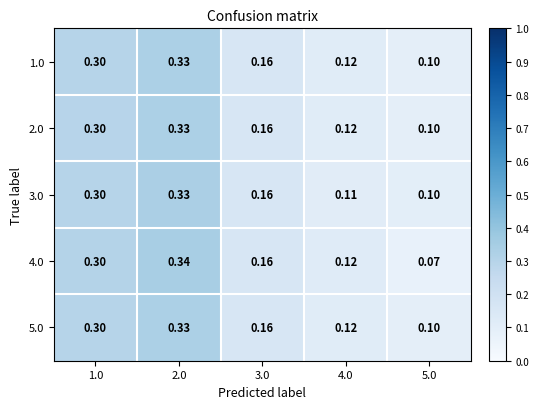

Is the value of 2.0 at 2.0 greater than the value of 4.0 at 2.0?

No